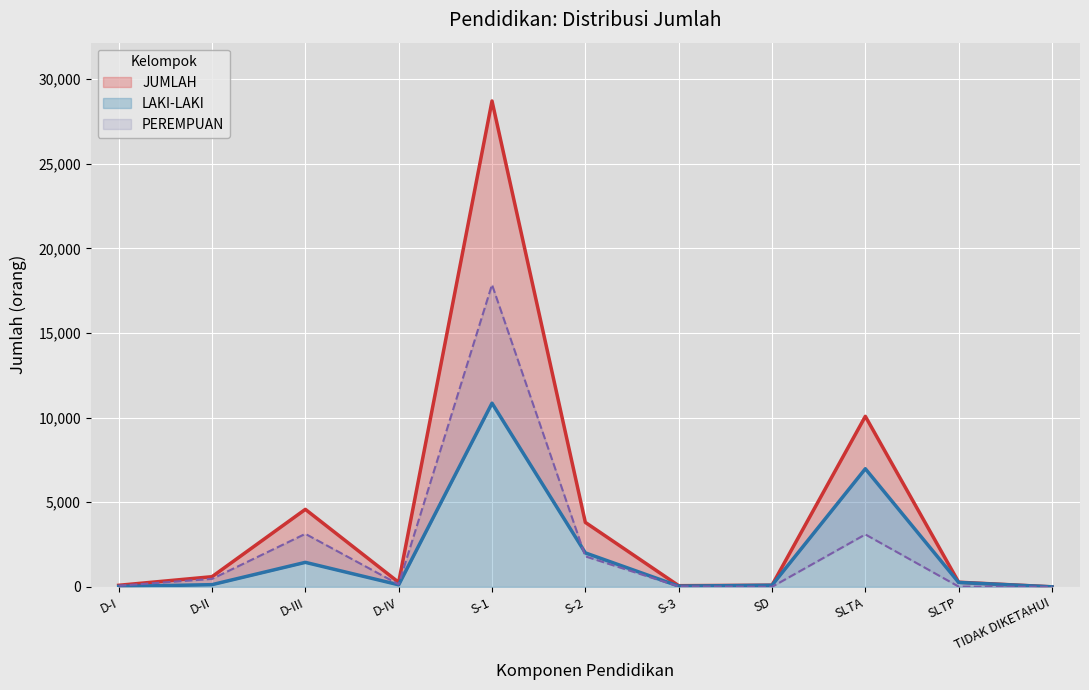

How many interior local valleys does the LAKI-LAKI series have?

2